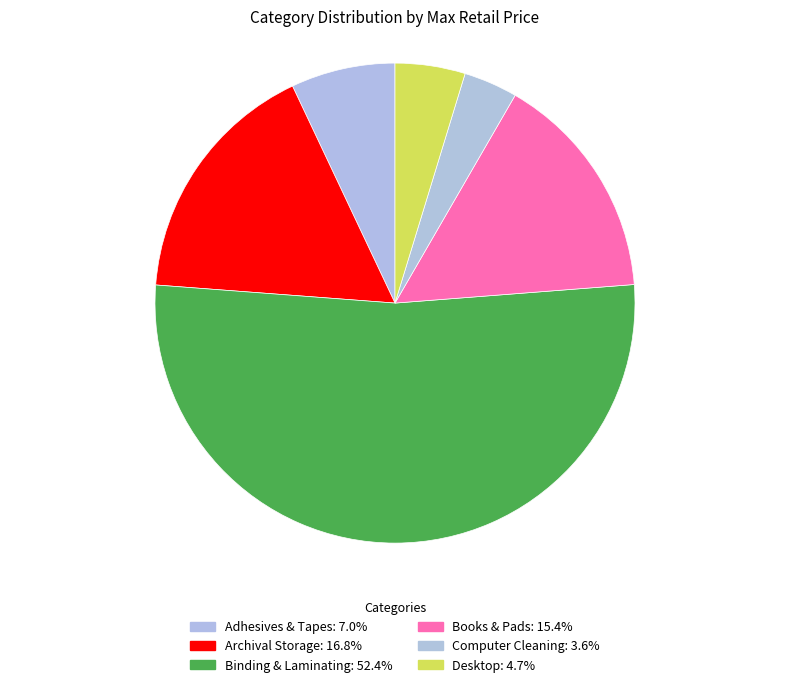

Which has a higher value, Adhesives & Tapes or Archival Storage?

Archival Storage